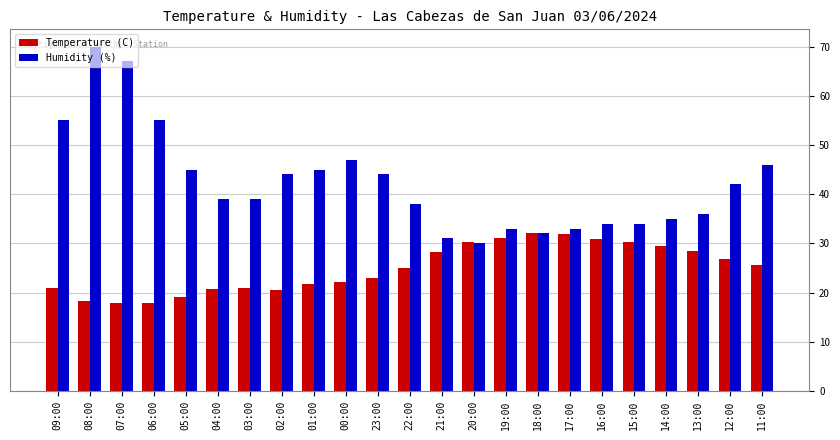

At how many categories does at least one series exceed 50?

4